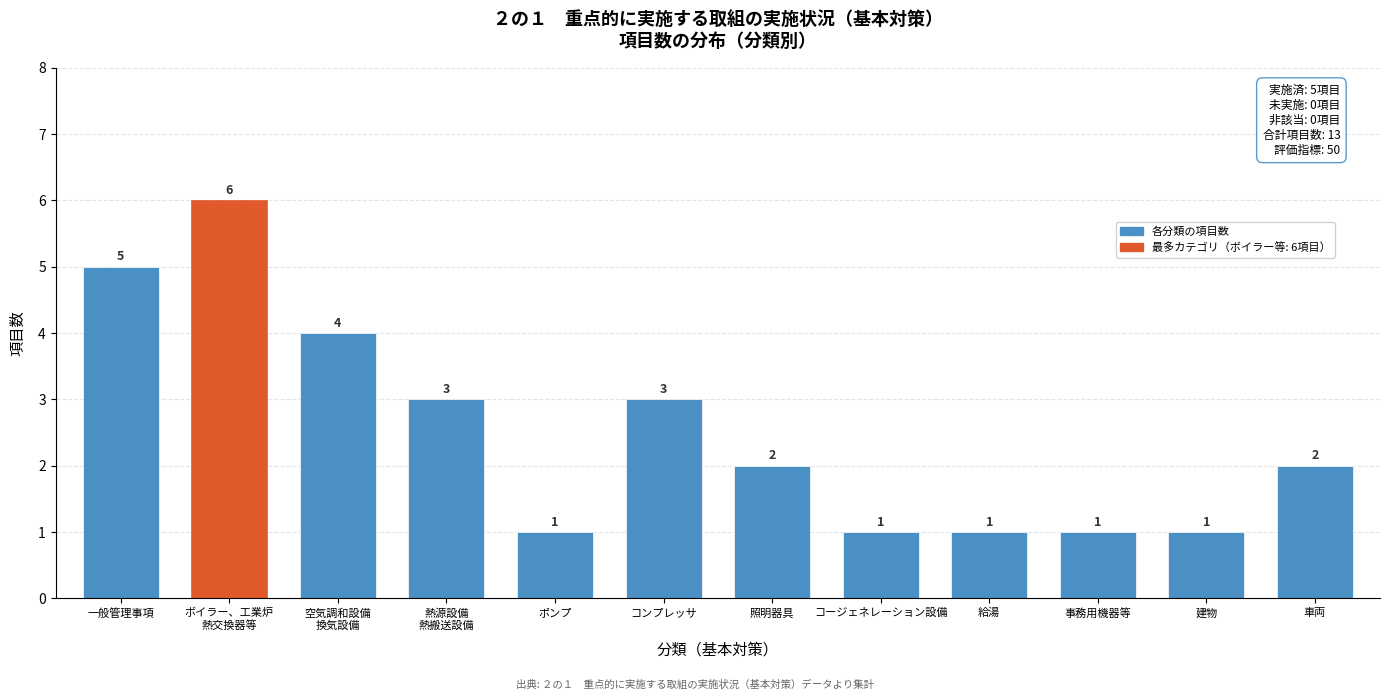

Reading left to right, extract all data points from this chart.

5	6	4	3	1	3	2	1	1	1	1	2